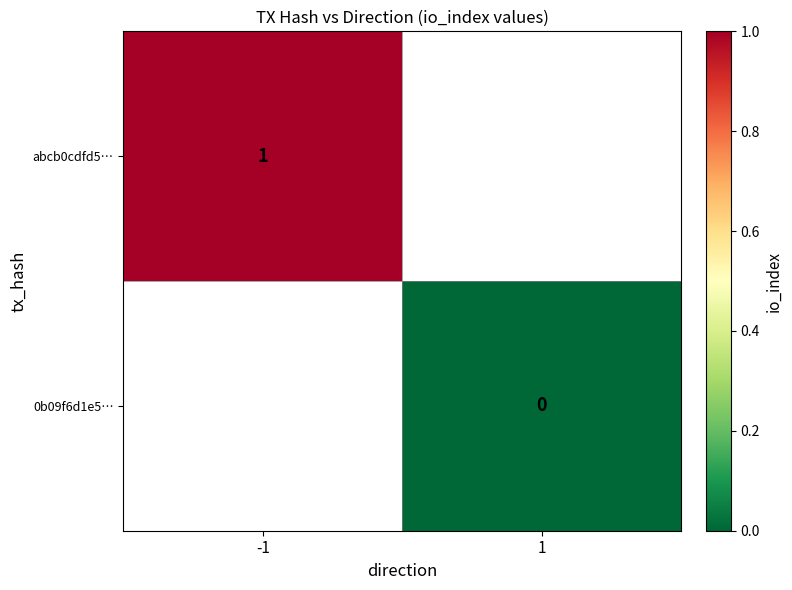

Is the value of abcb0cdfd5… at -1 greater than the value of 0b09f6d1e5… at 1?

Yes